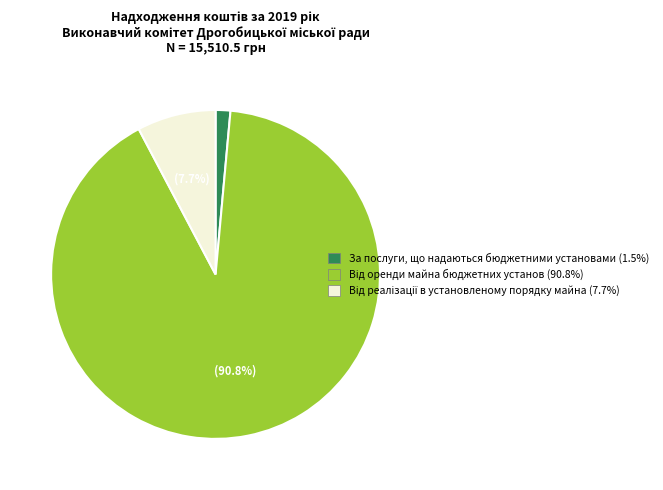

To the nearest percent, what is the difference between the largest and smallest slice percentages?

89%